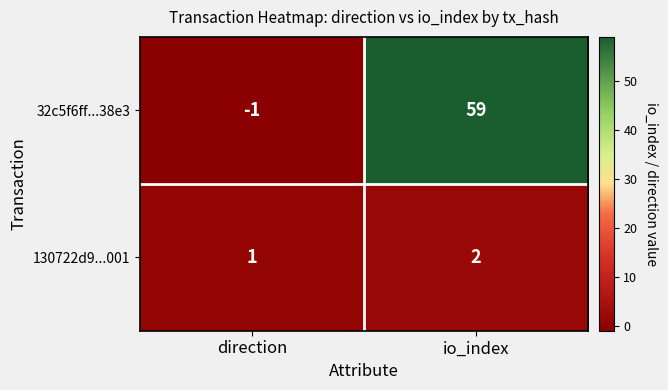

How many series are shown in this chart?

2